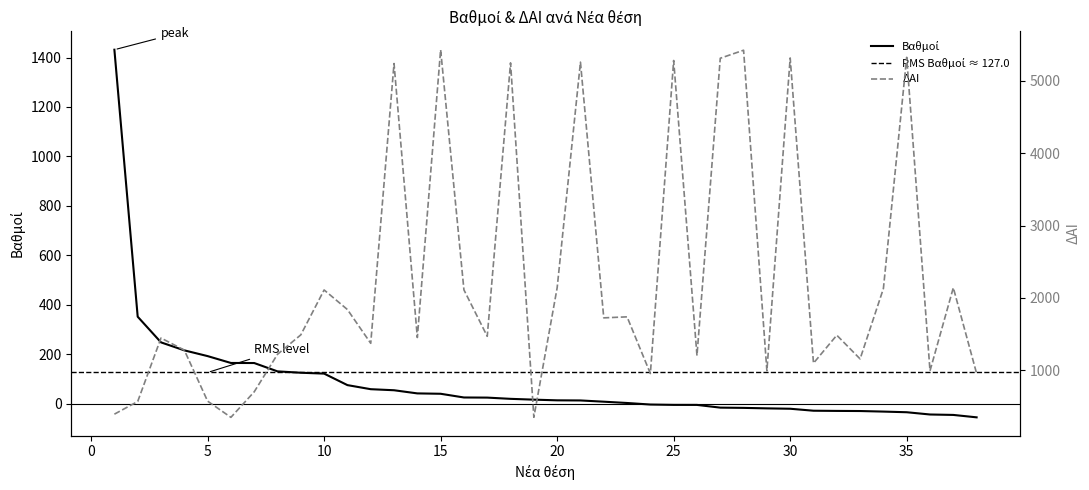

Between 28 and 15, which is larger?

15